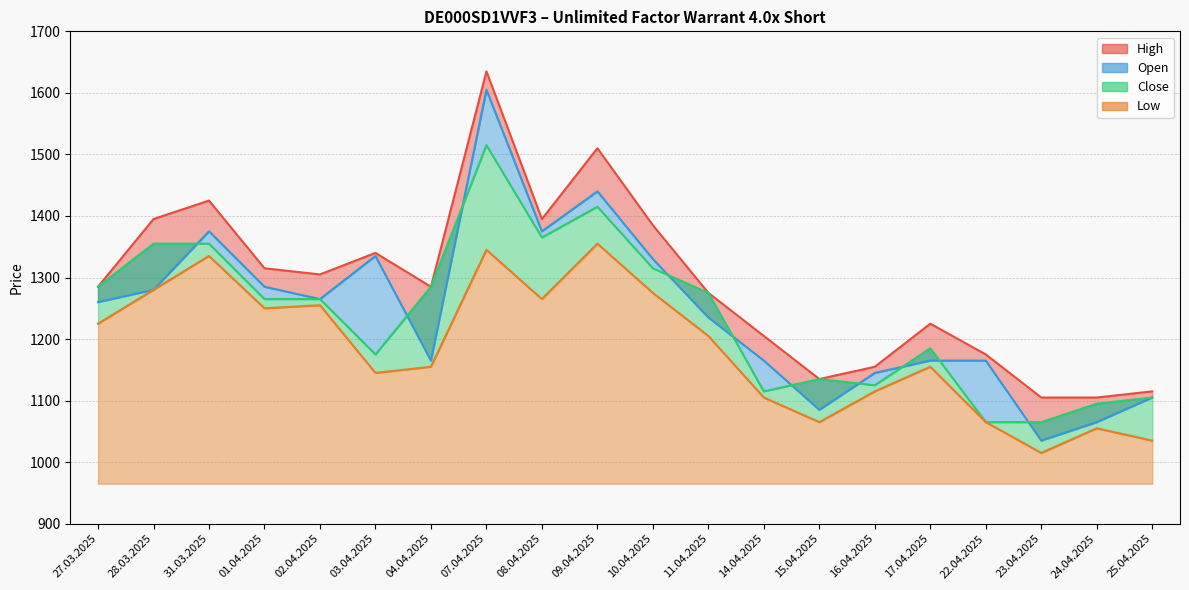

How many data points in Low are above 1205?

9